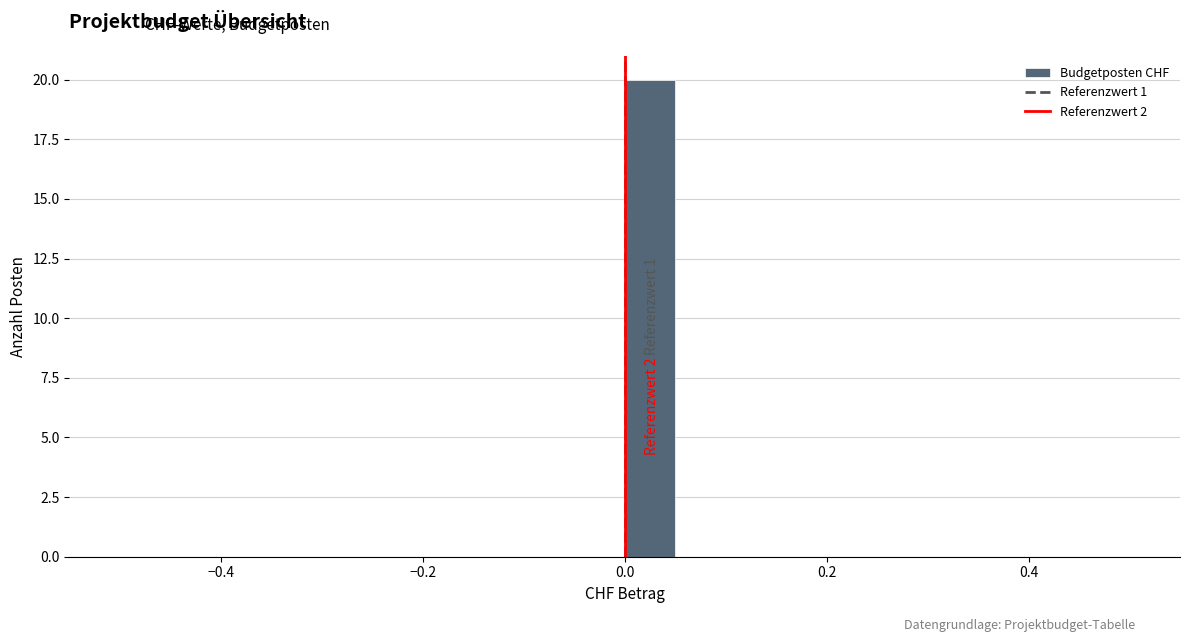

Around what value on the x-axis is the tallest bar? Give the approximate position of its centre, as read against the axis.

0.02